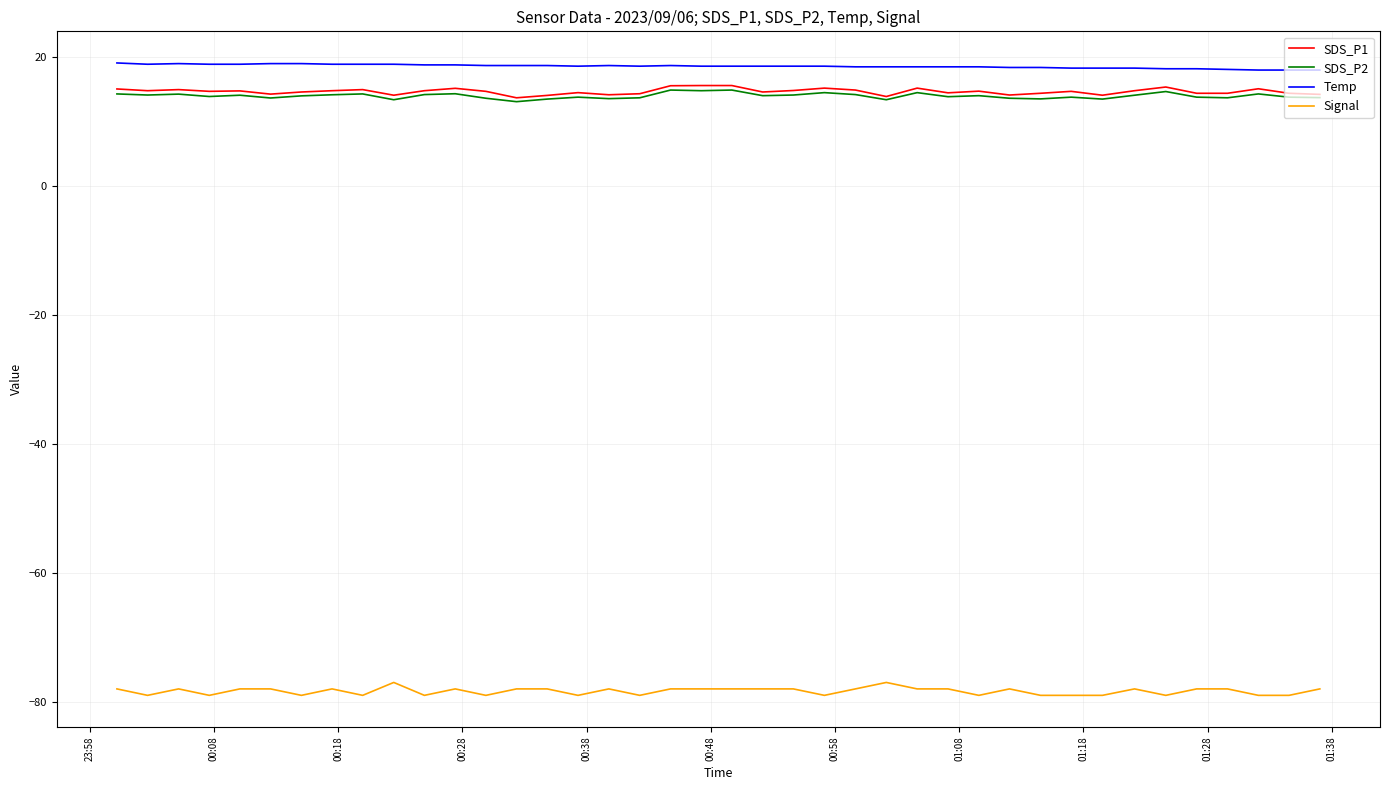

True or false: Signal and Temp cross at least once.

False